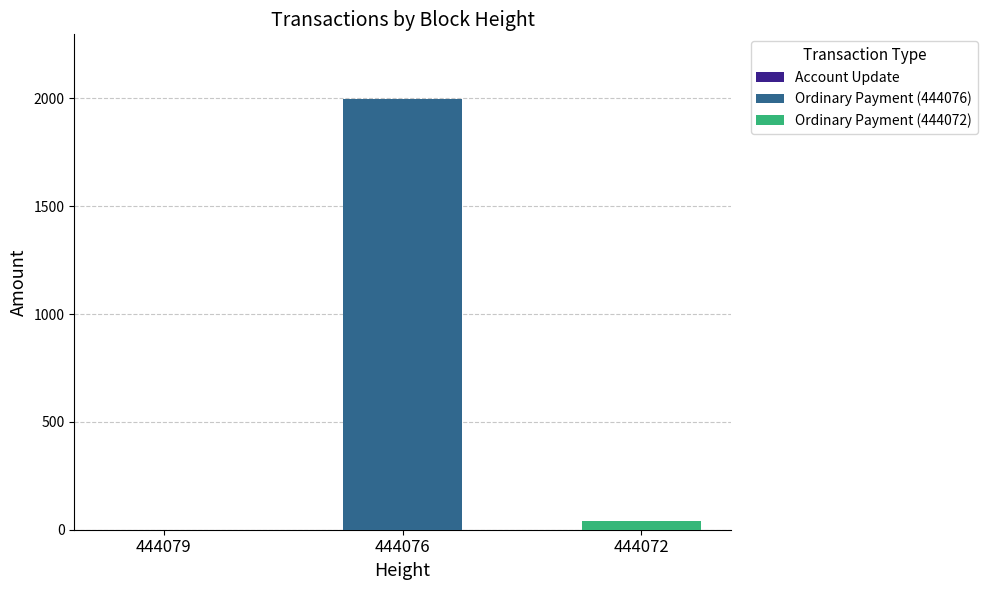

Which series has the largest range (max minus min)?

Ordinary Payment (444076)